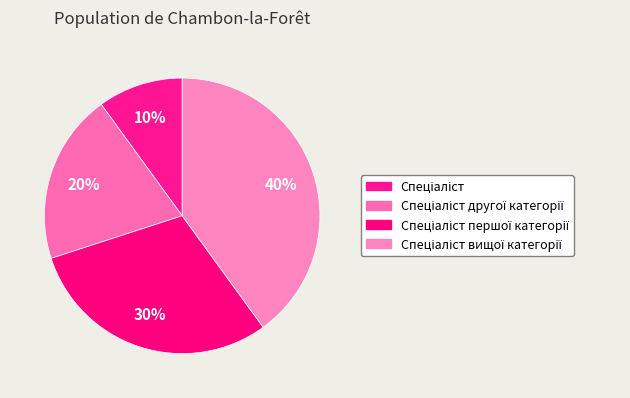

Count the number of slices in the pie.

4